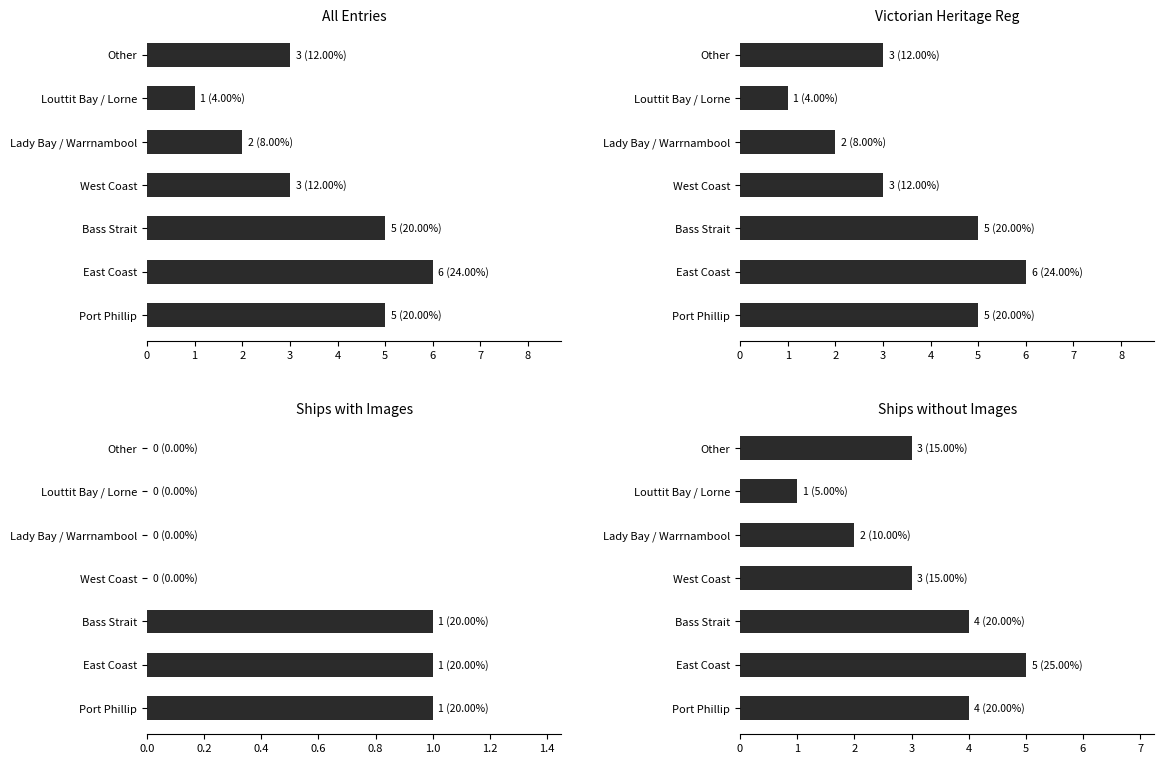

What is the sum of all values?

22